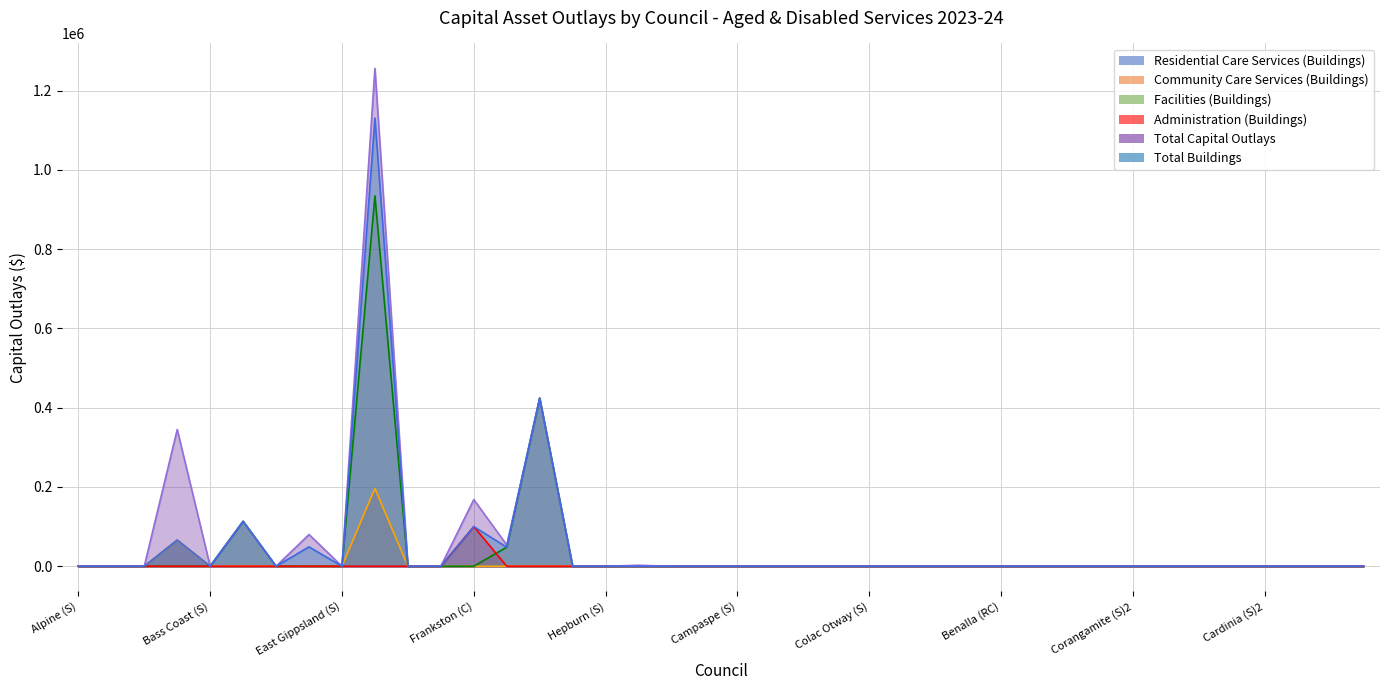

What is the sum of all Total Capital Outlays values?

2443296.6